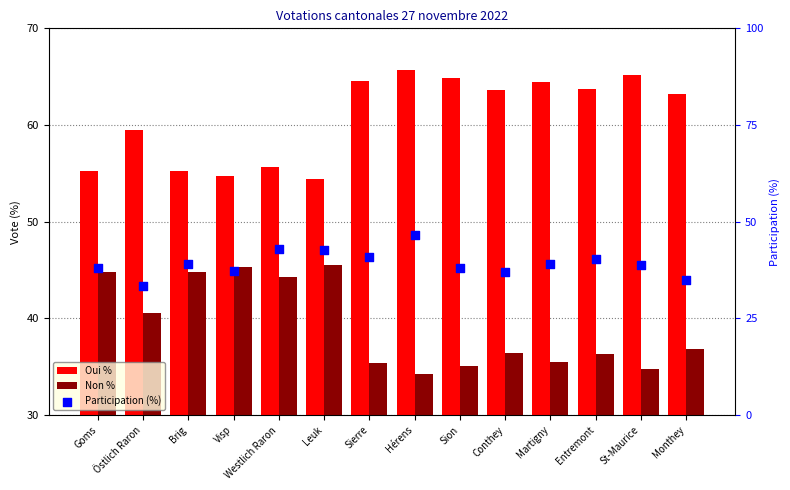

Which series contains the lowest Y value?

Participation (%)